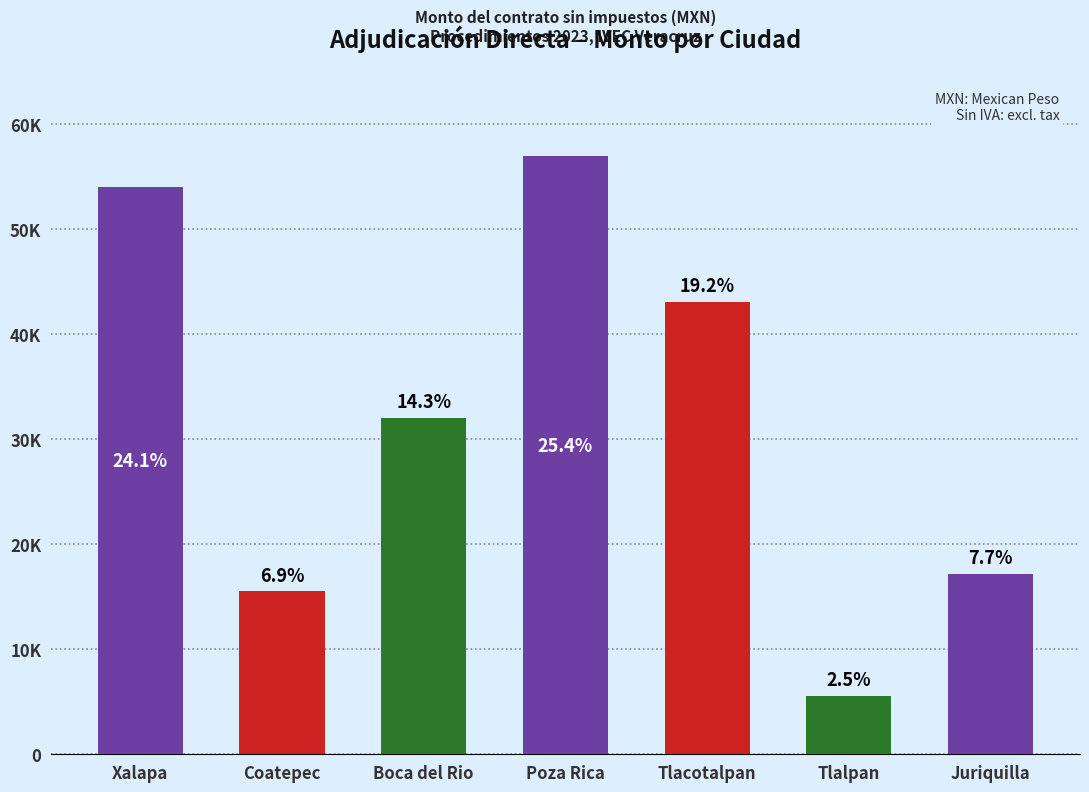

Does the chart contain any negative values?

No